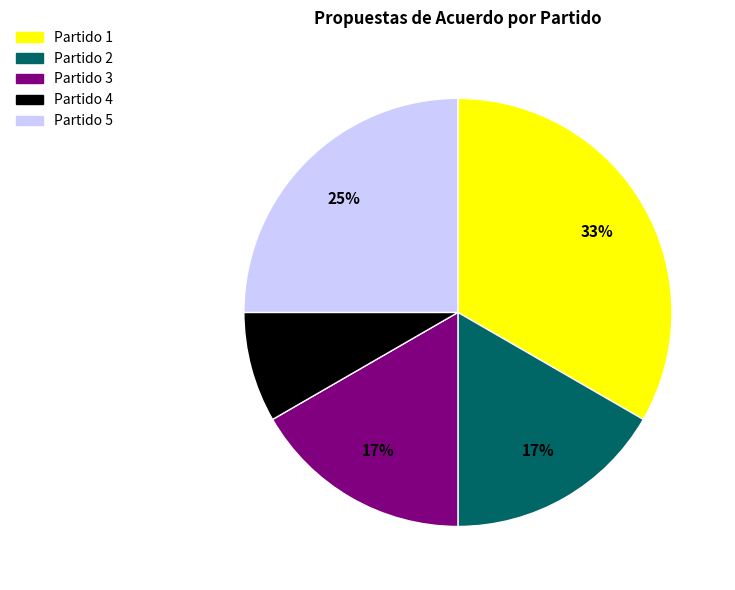

To the nearest percent, what is the difference between the largest and smallest slice percentages?

25%